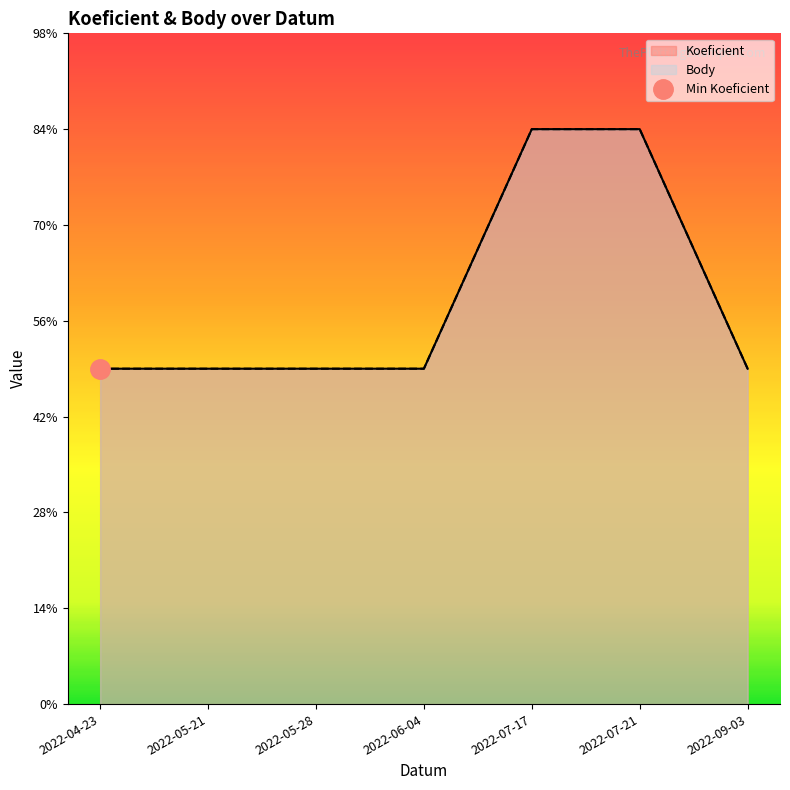

The value of Body at 2022-04-23 is 12. True or false?

False